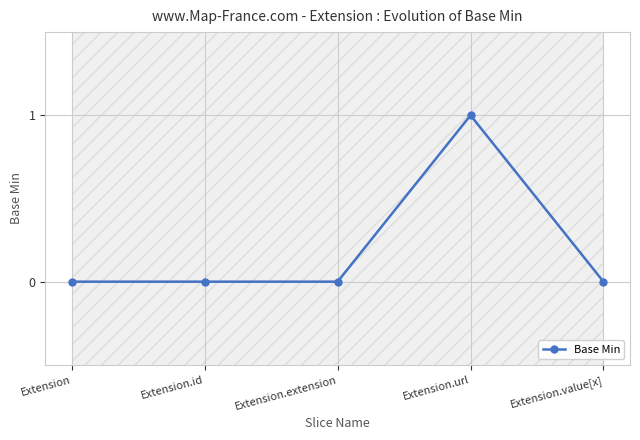

The chart shows a value of 0 at Extension.extension. True or false?

True